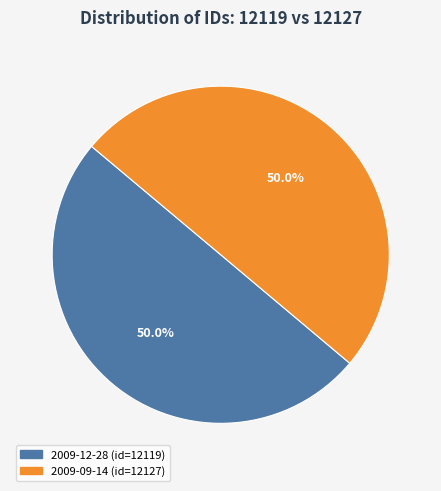

How many segments does this pie chart have?

2